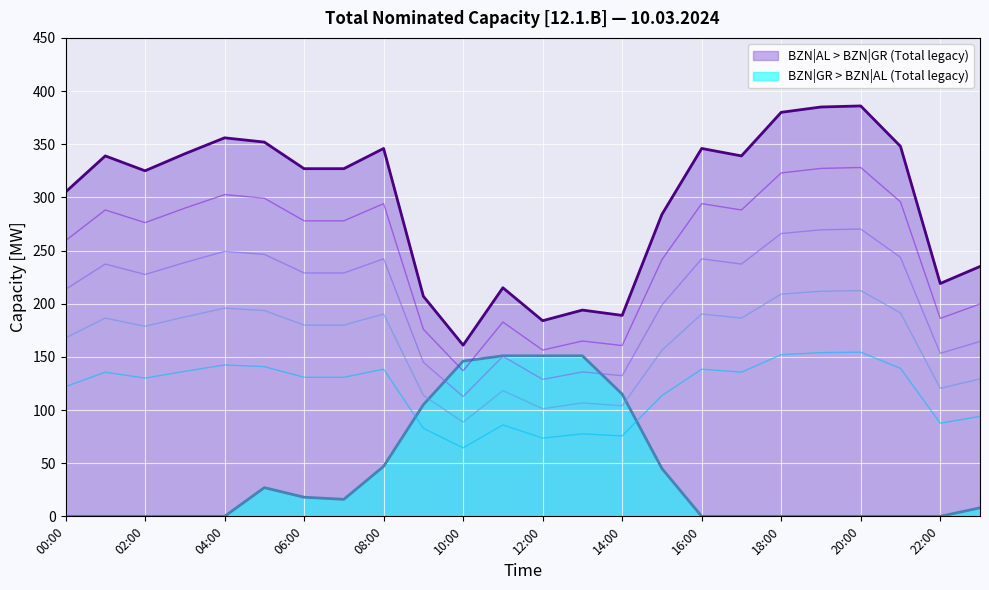

What position from the left is 09:00?

10